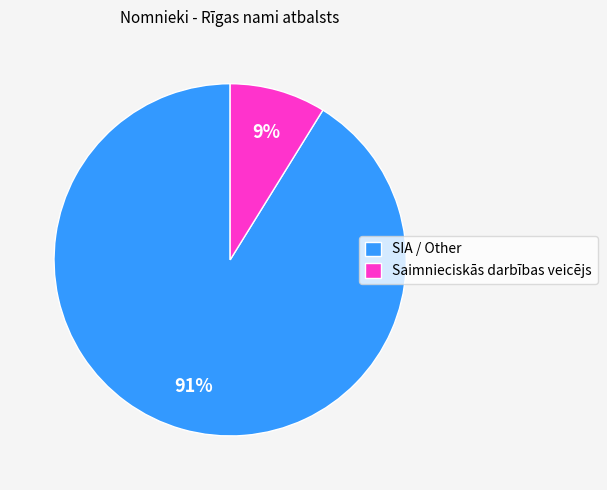

To the nearest percent, what percentage of the pie is Saimnieciskās darbības veicējs?

9%